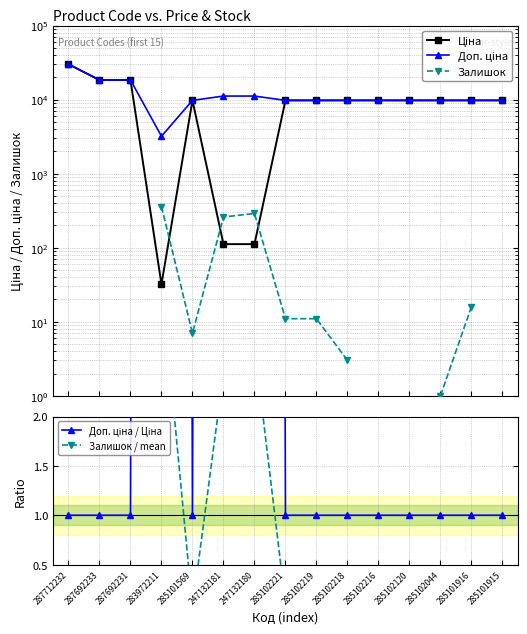

Which series has the largest total across all categories?

Доп. ціна